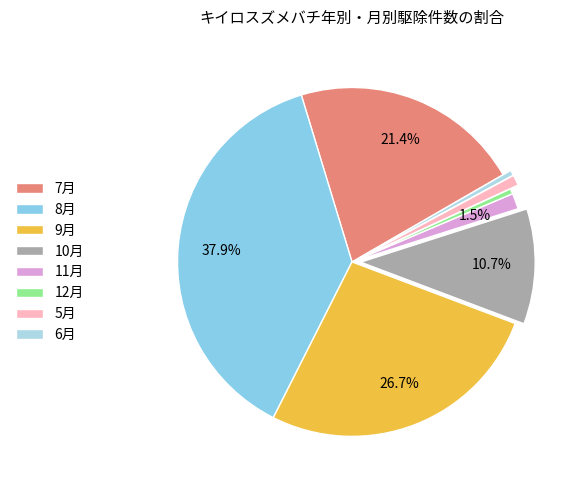

Which has a higher value, 11月 or 6月?

11月